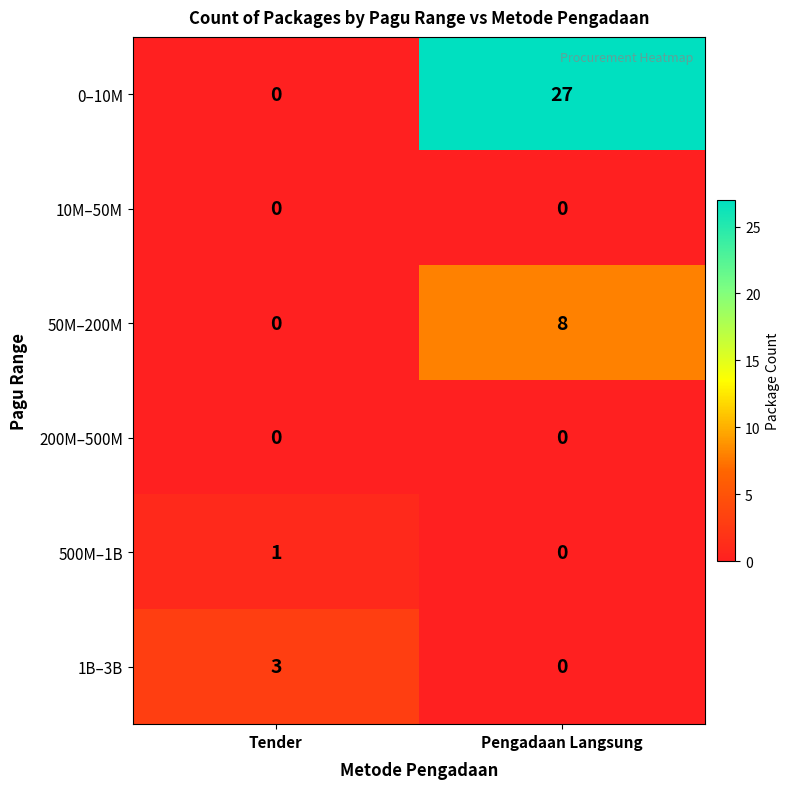

At which label is 500M–1B closest to 0?

Pengadaan Langsung